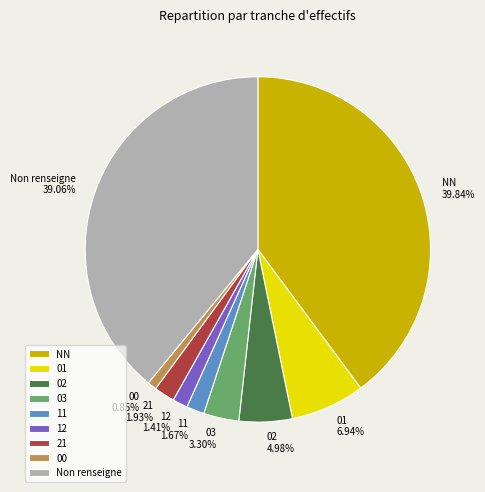

Which category has the biggest portion of the pie?

NN